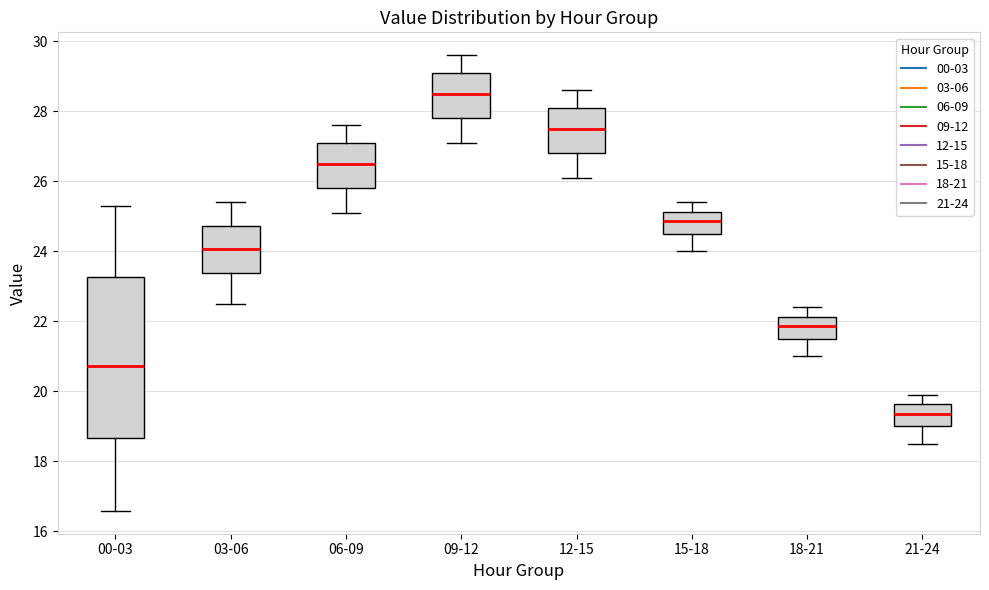

Which box is the tallest, from its lower edge to its upper edge?

00-03